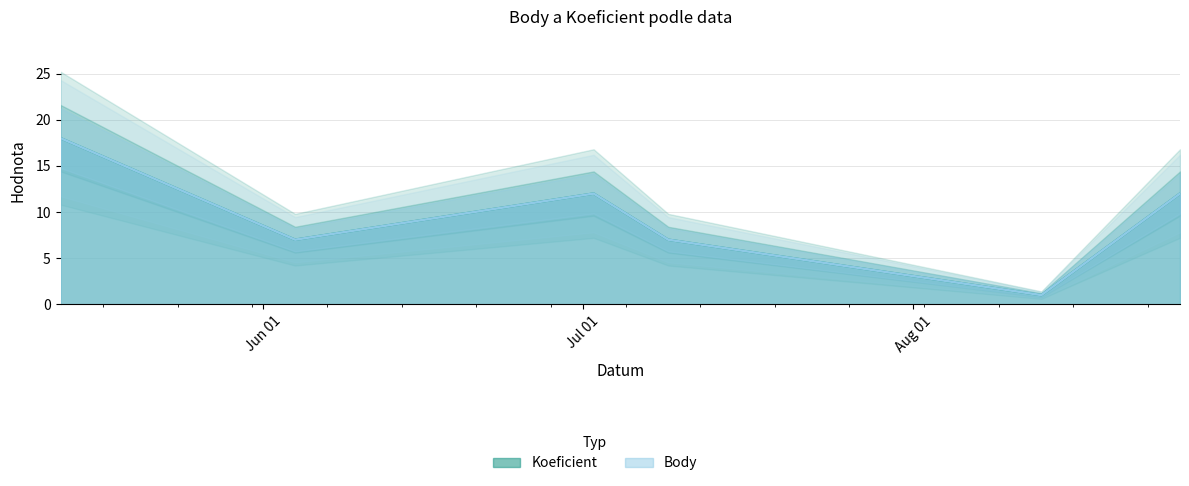

What are all the series names shown in the legend?

Koeficient, Body